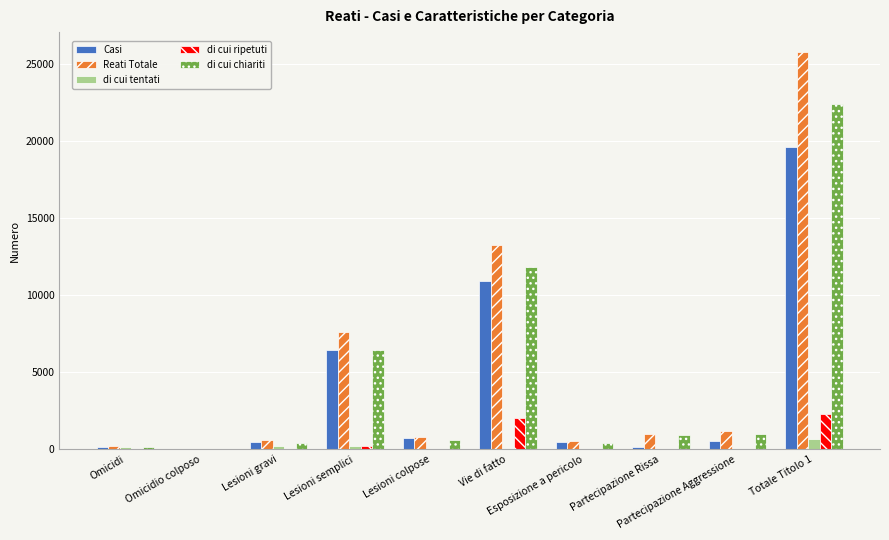

What is the maximum value for di cui chiariti?

22424